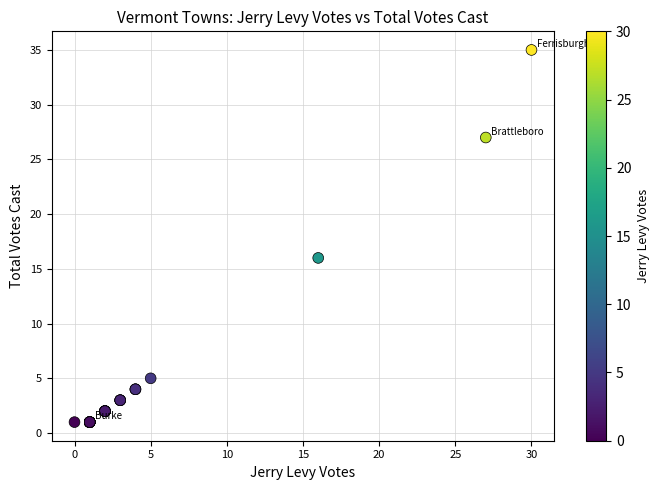

What Y value in the scatter plot is closest to 18?

16